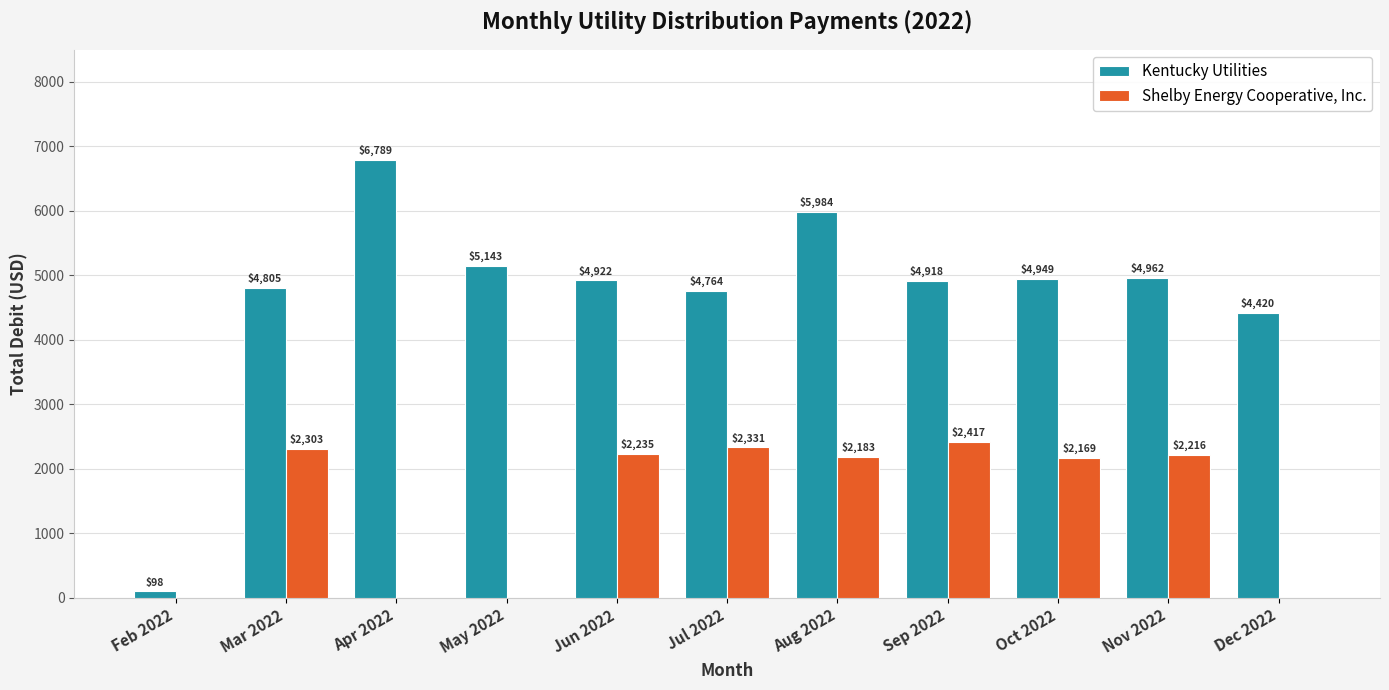

True or false: Shelby Energy Cooperative, Inc. has a value of 2216.1 at Nov 2022.

True